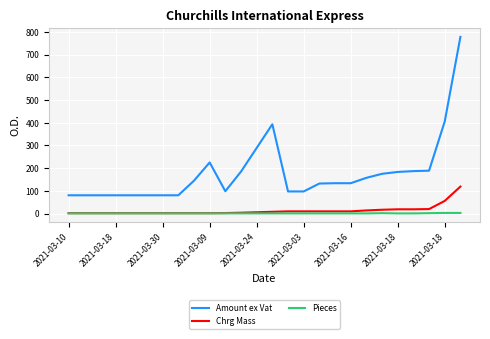

True or false: Amount ex Vat and Pieces intersect in this chart.

False